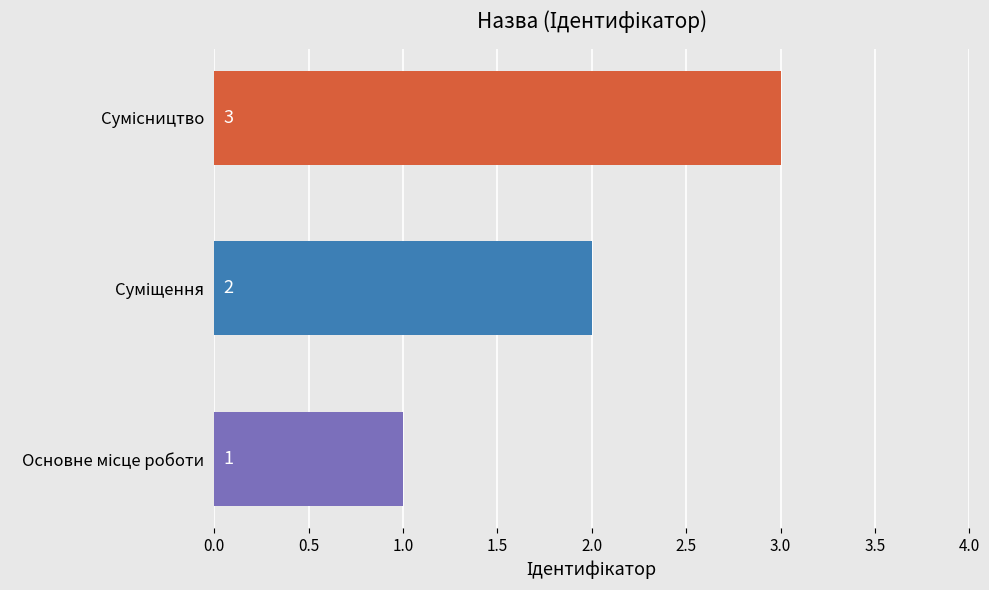

What is the sum of all values?

6